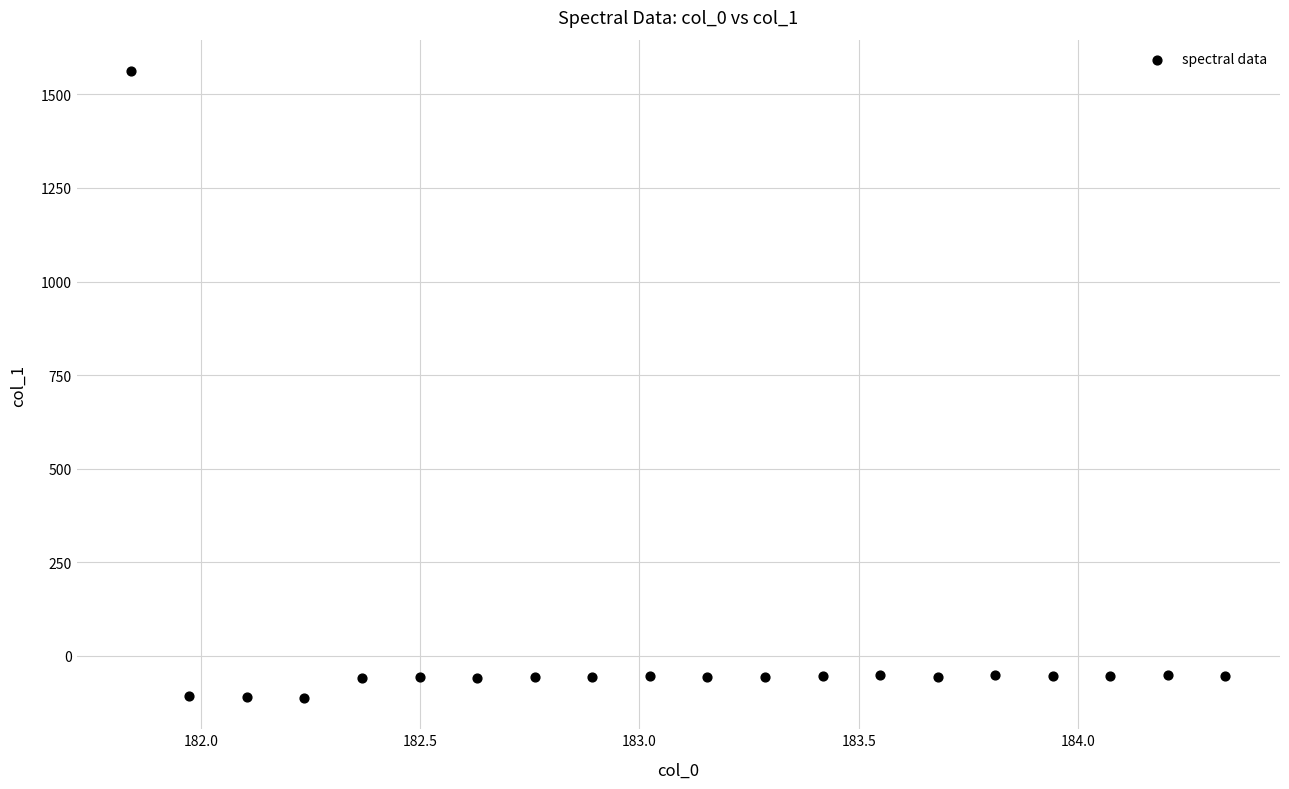

What is the range of X values (max minus min)?

2.5